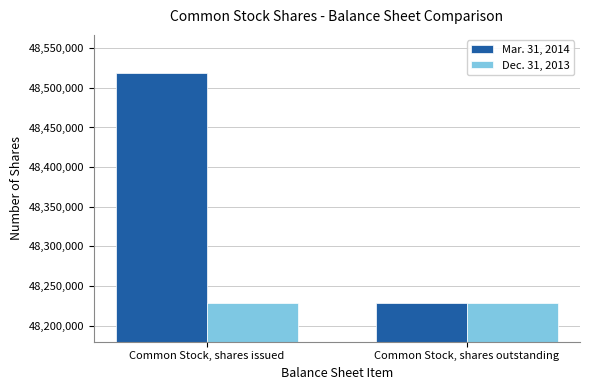

What is the label of the 1st bar from the right?

Common Stock, shares outstanding